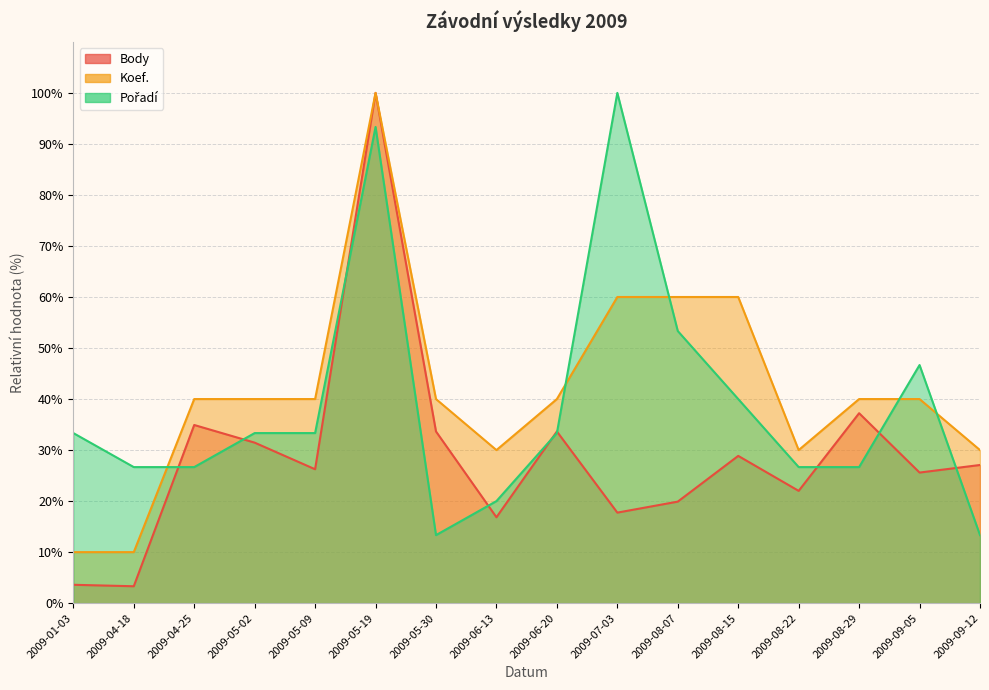

What is the spread (max minus min) of values at 2009-04-25?

13.3